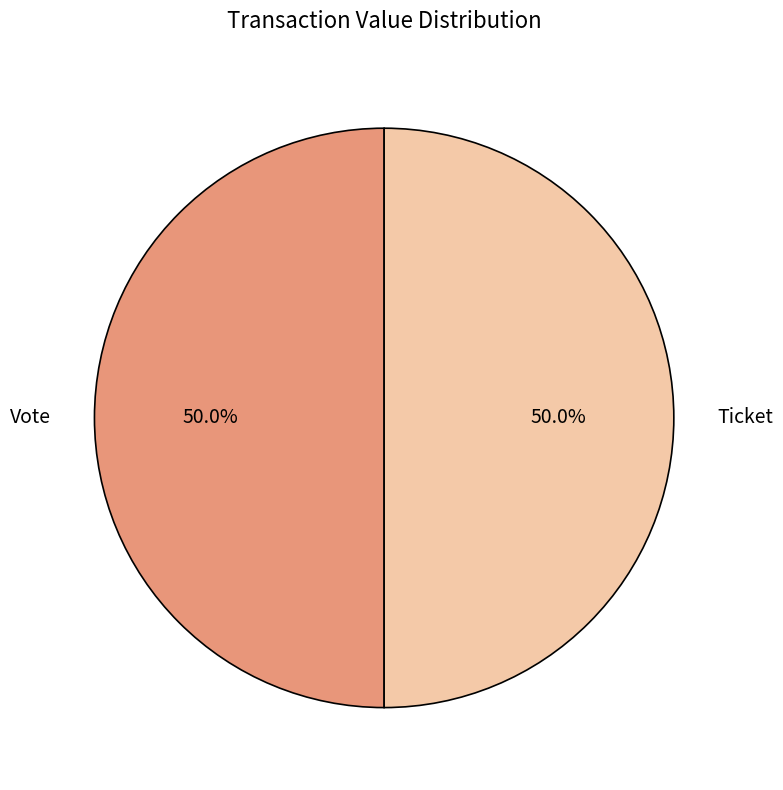

What is the ratio of the value at Vote to the value at Ticket?

1.0